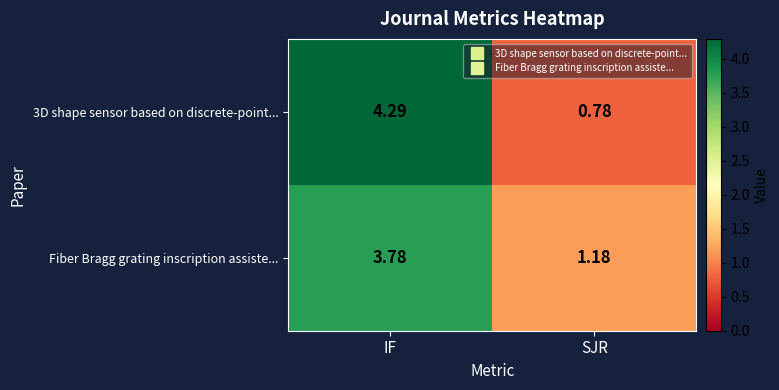

At which label does Fiber Bragg grating inscription assiste... first exceed 3?

IF